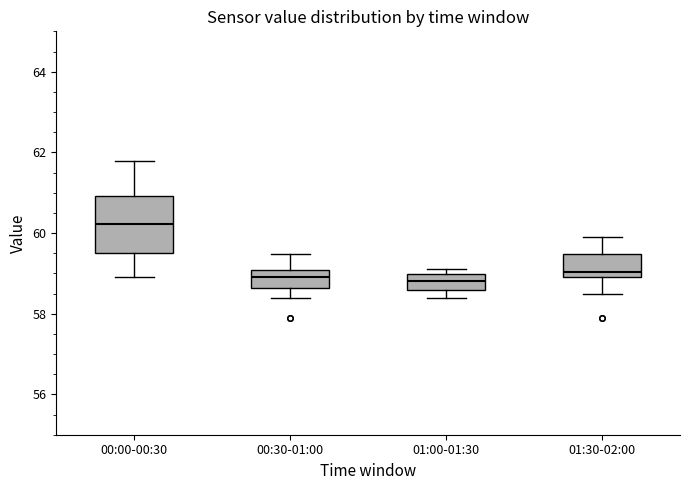

Reading left to right, read every box against the y-axis: the position of its median line, the range the box covers, and the ends of its whiskers. The values are not printed on the chart, so give them approximately, as read against the axis.

00:00-00:30: median 60.2, box 59.4 to 61.0, whiskers 59.0 to 61.8
00:30-01:00: median 59.0 (inside the box), box 58.6 to 59.0, whiskers 58.4 to 59.4
01:00-01:30: median 58.8, box 58.6 to 59.0, whiskers 58.4 to 59.2
01:30-02:00: median 59.0 (just above the box's lower edge), box 59.0 to 59.4, whiskers 58.6 to 59.8